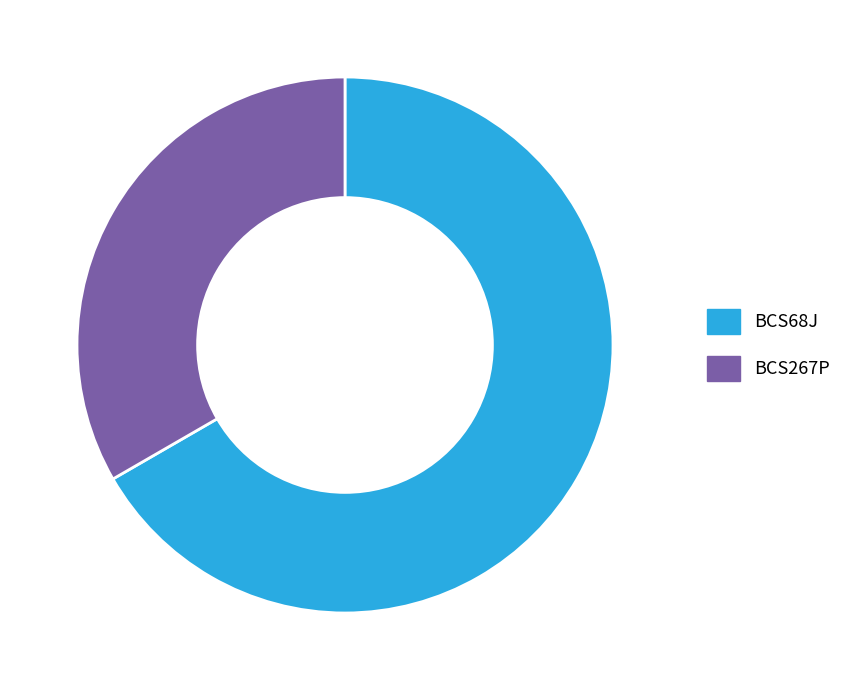

Is it true that BCS68J is 56% of the pie?

False